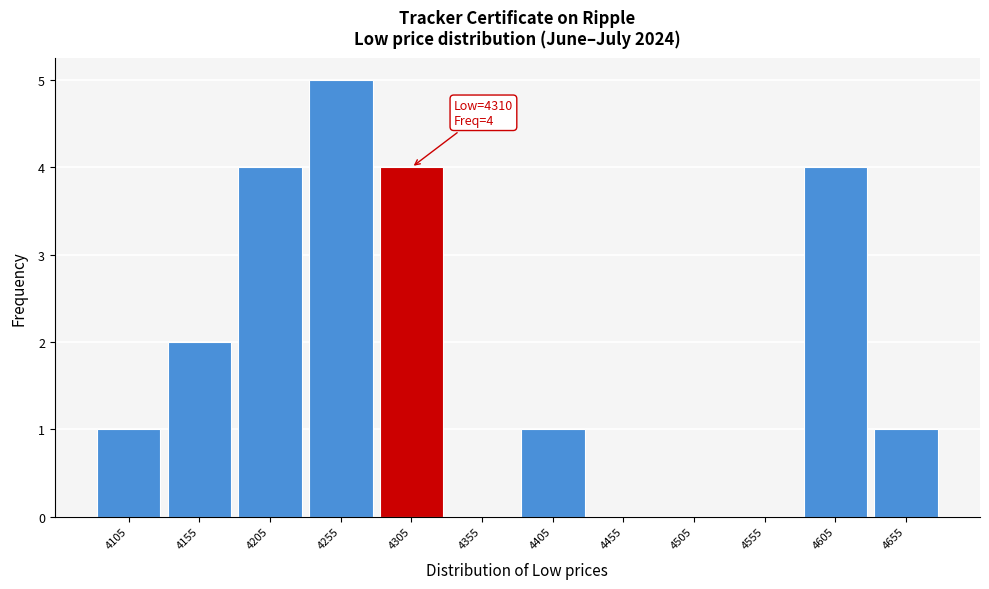

Reading left to right, extract all data points from this chart.

4105=1	4155=2	4205=4	4255=5	4305=4	4355=0	4405=1	4455=0	4505=0	4555=0	4605=4	4655=1